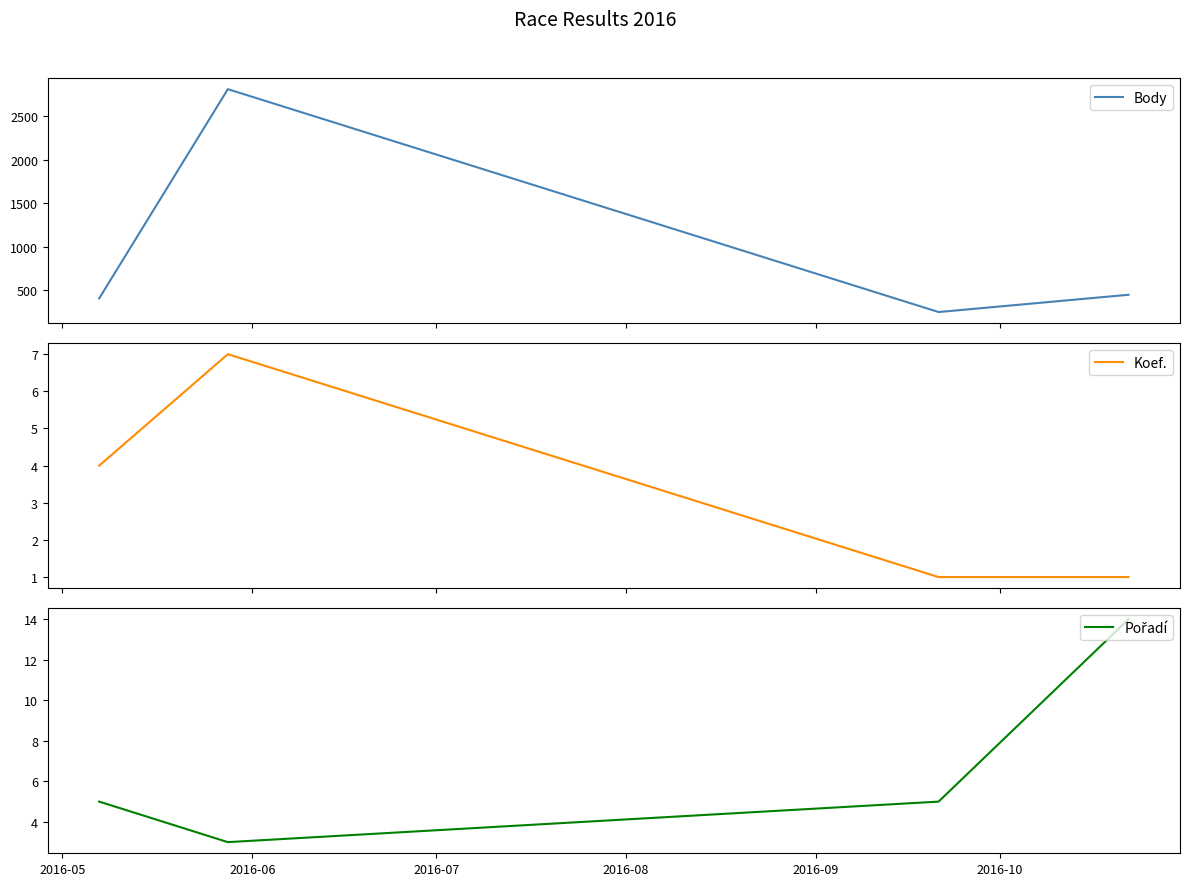

True or false: Body and Koef. intersect in this chart.

False